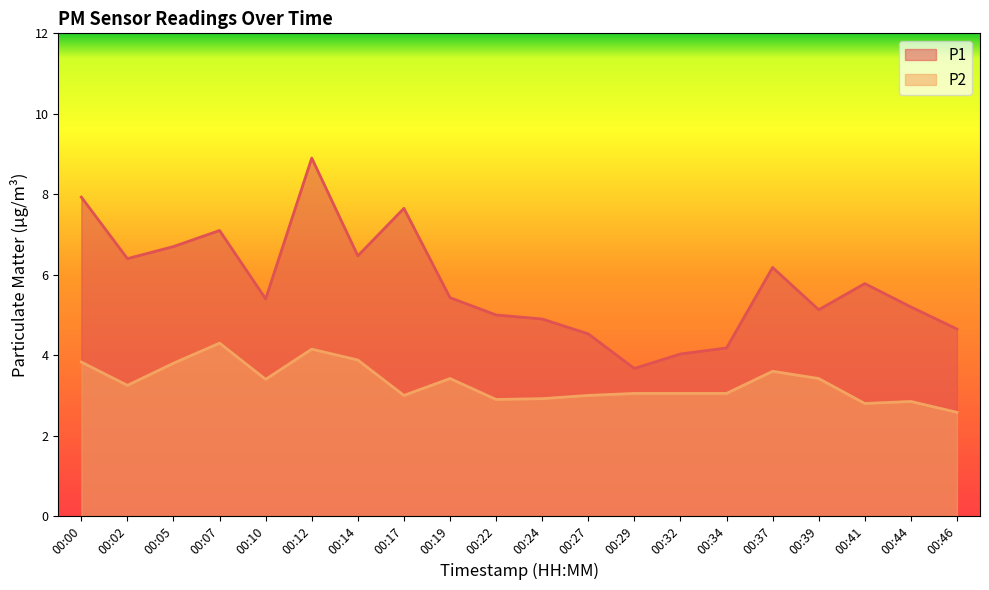

What is the lowest value of the P2 series?

2.6